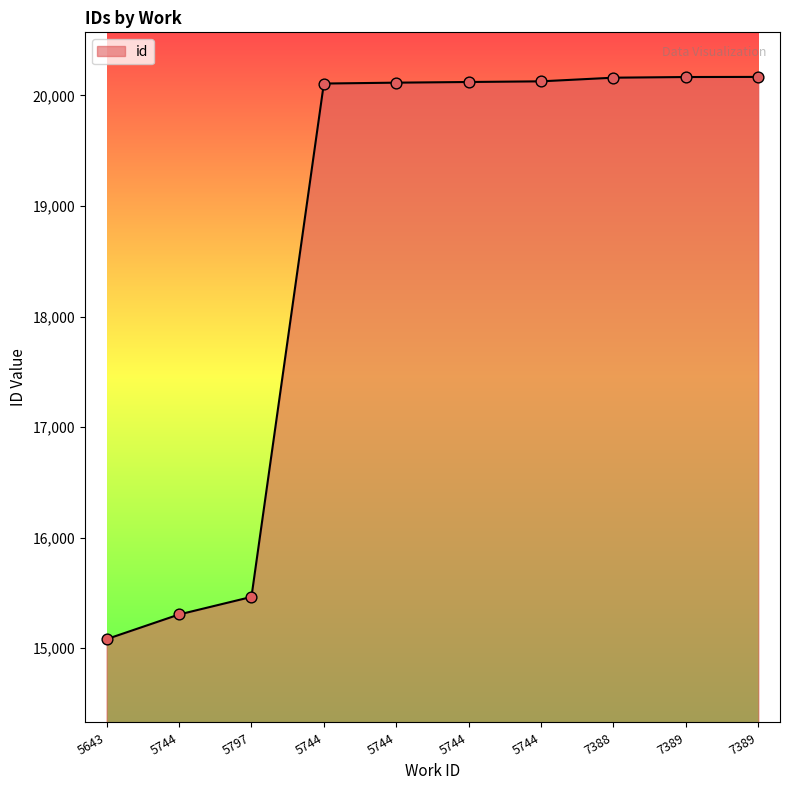

What is the change in value from 5643 to 7389?

+5087